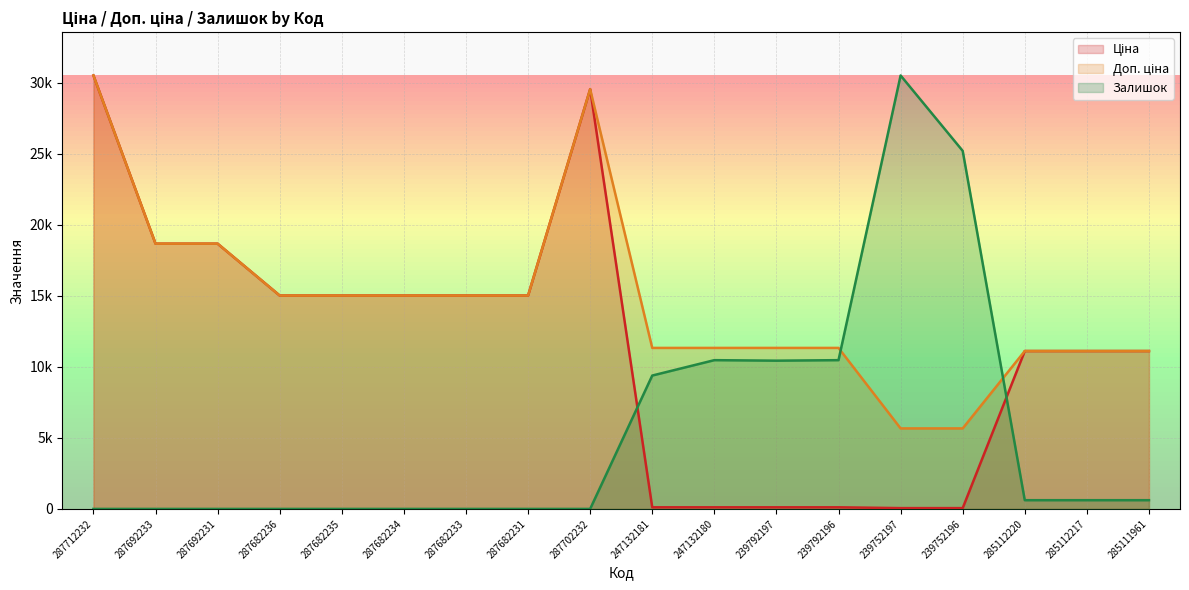

What is the highest value of the Залишок series?

30512.3